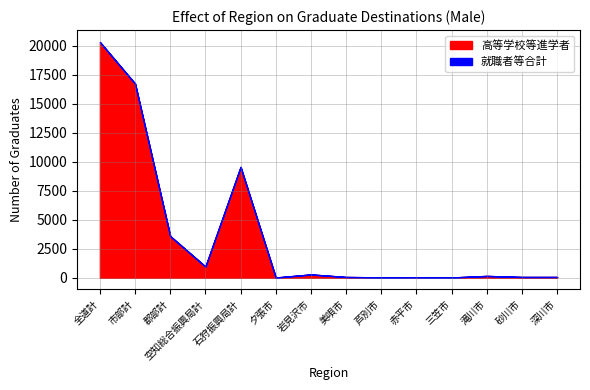

At which label does 高等学校等進学者 reach its peak?

全道計